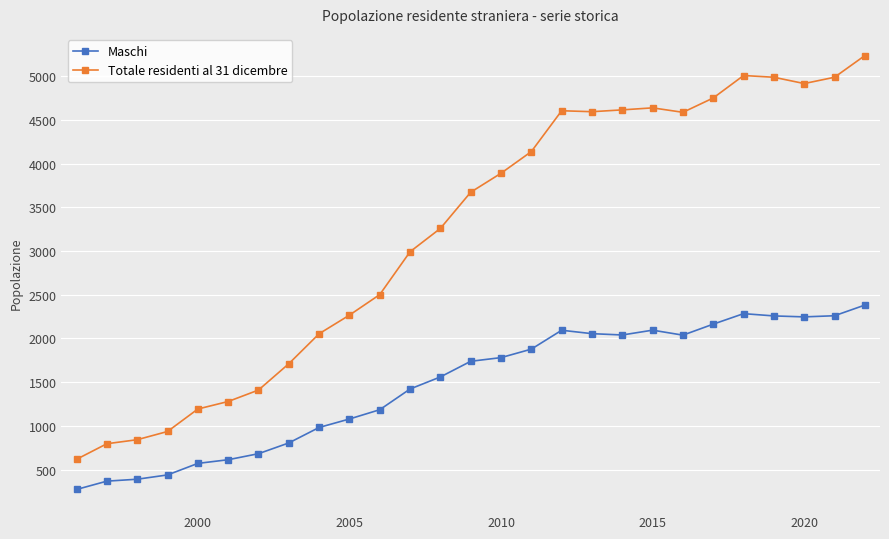

At how many categories does at least one series exceed 1479?

20